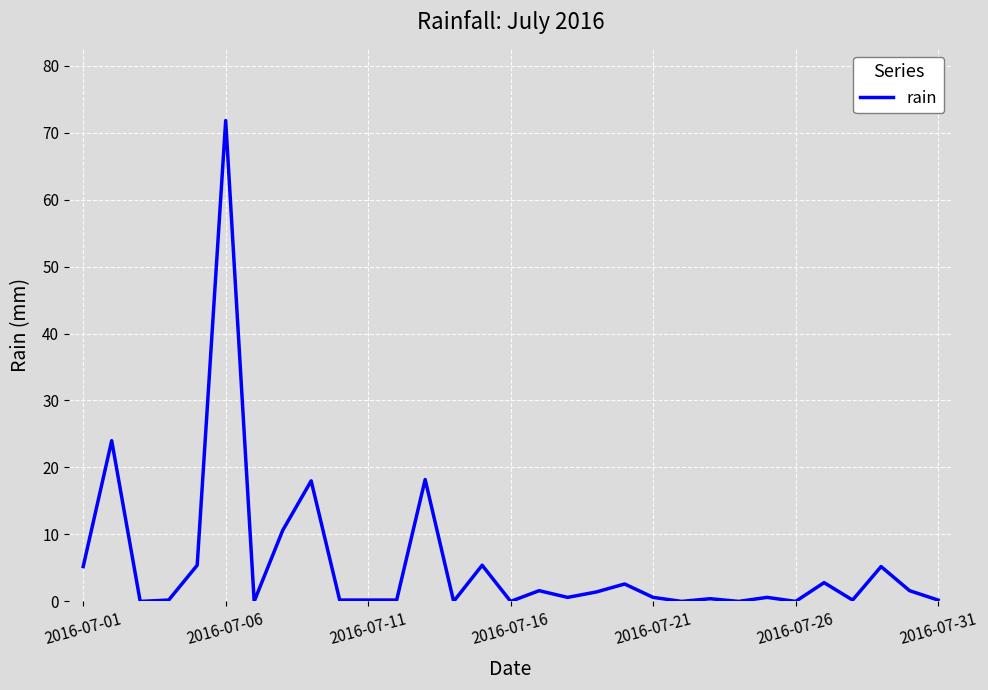

What is the greatest value displayed?

71.8